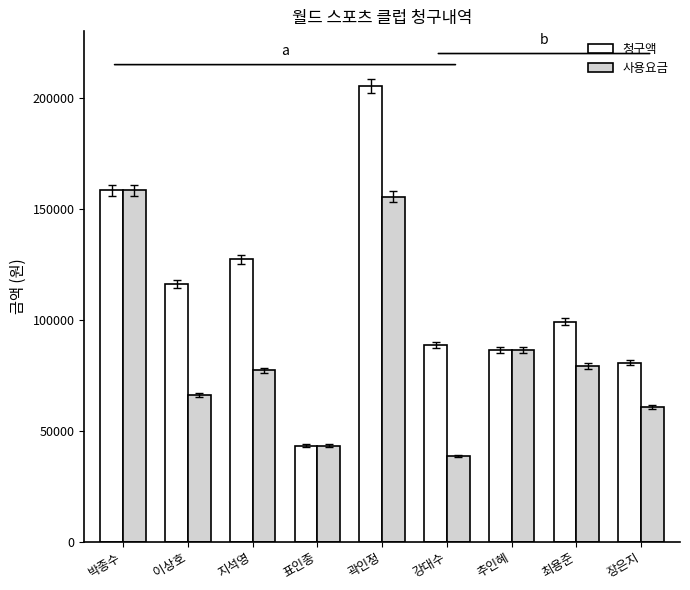

True or false: 사용요금 has a value of 77280 at 지석영.

True